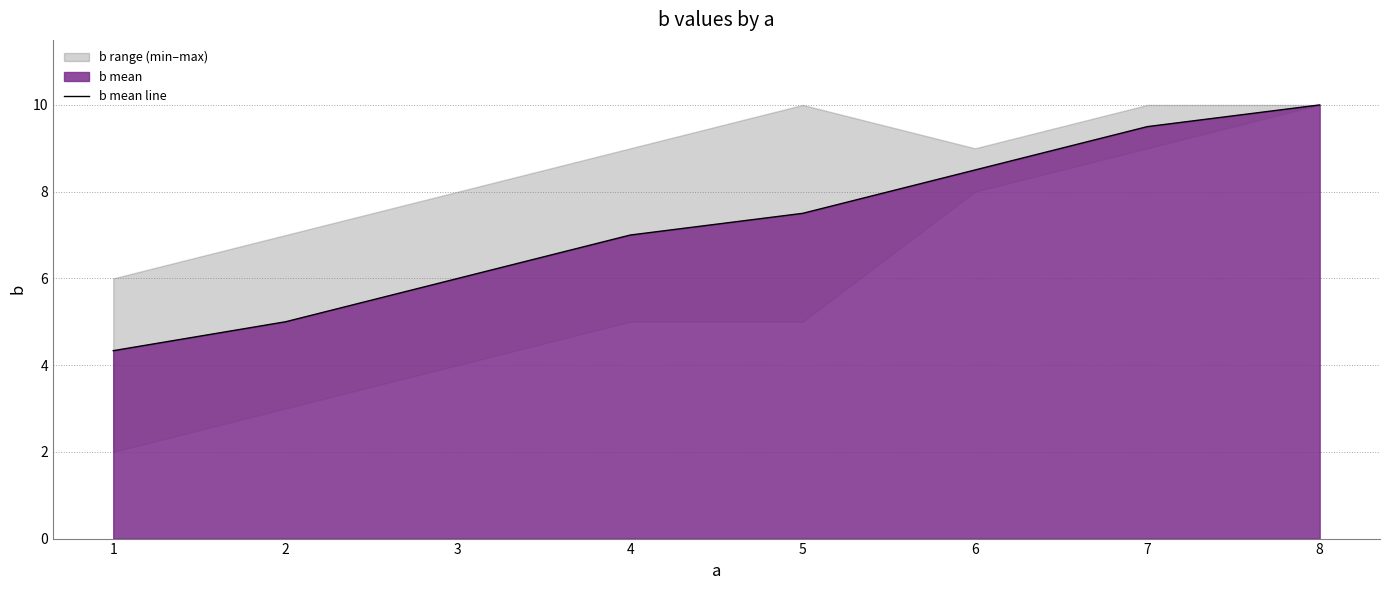

The value at 3 is 6.0. True or false?

True